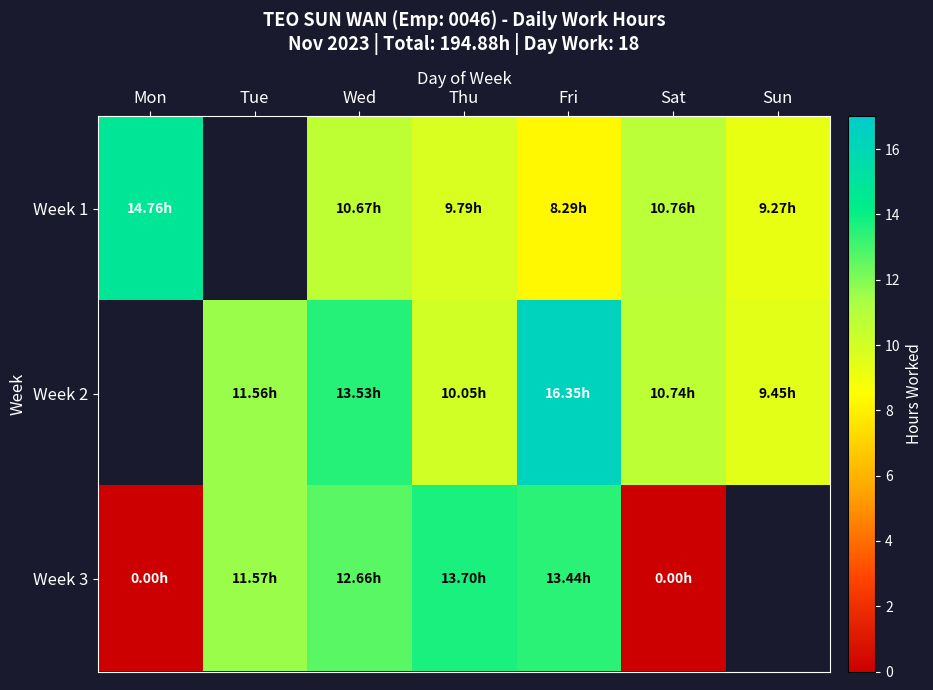

Which series changed the most between Wed and Fri?

Week 2